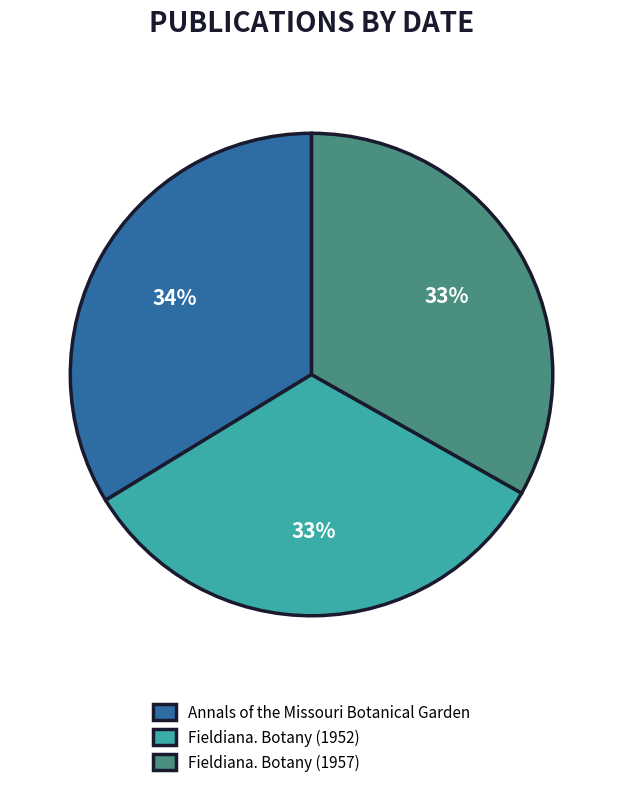

To the nearest percent, what percentage of the pie is Annals of the Missouri Botanical Garden?

34%